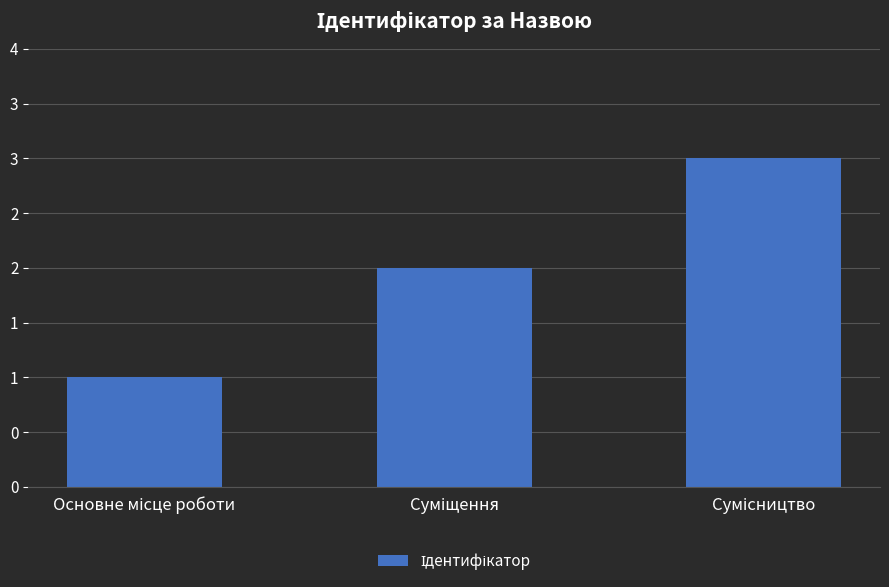

The value at Суміщення is 2. True or false?

True